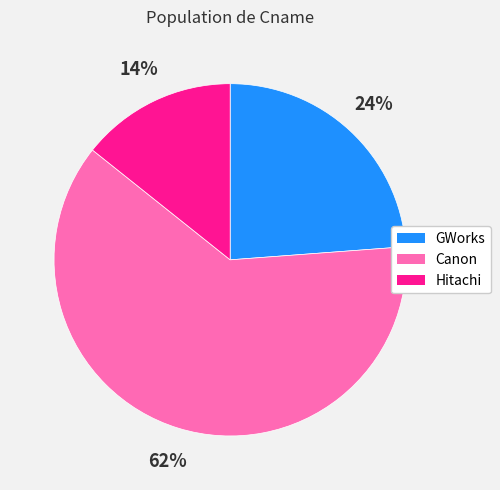

Is it true that GWorks is 24% of the pie?

True